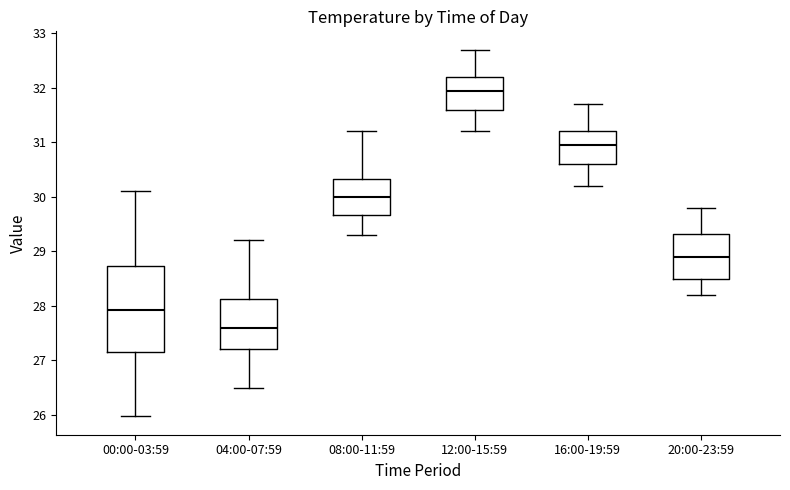

Where does the median line of the box for 00:00-03:59 sit on the y-axis? The values are not printed on the chart, so give them approximately, as read against the axis.

27.9